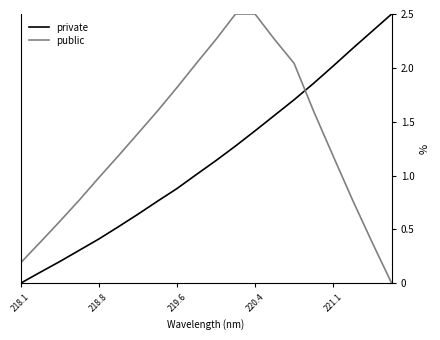

List the series in order of their overall mean, lowest first.

private, public